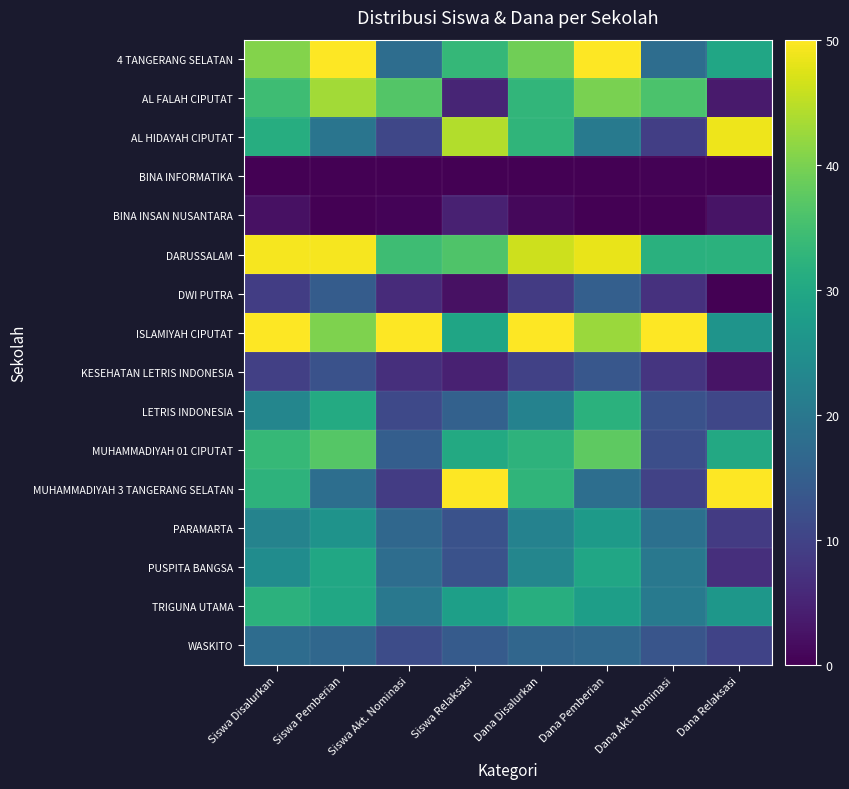

How many categories are shown in the chart?

8